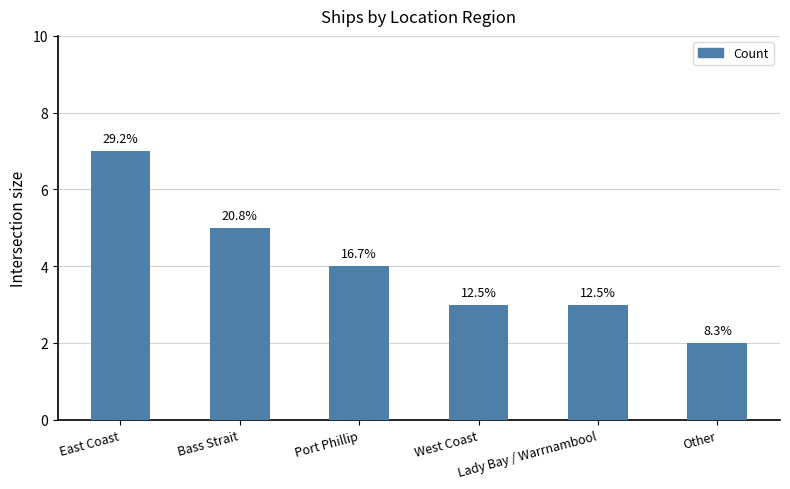

Are the bars horizontal?

No